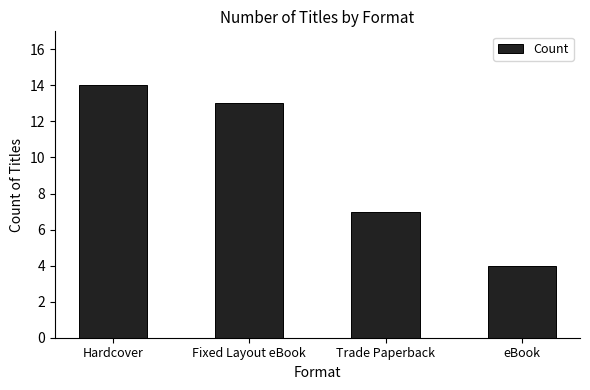

What is the difference between the values at Trade Paperback and eBook?

3